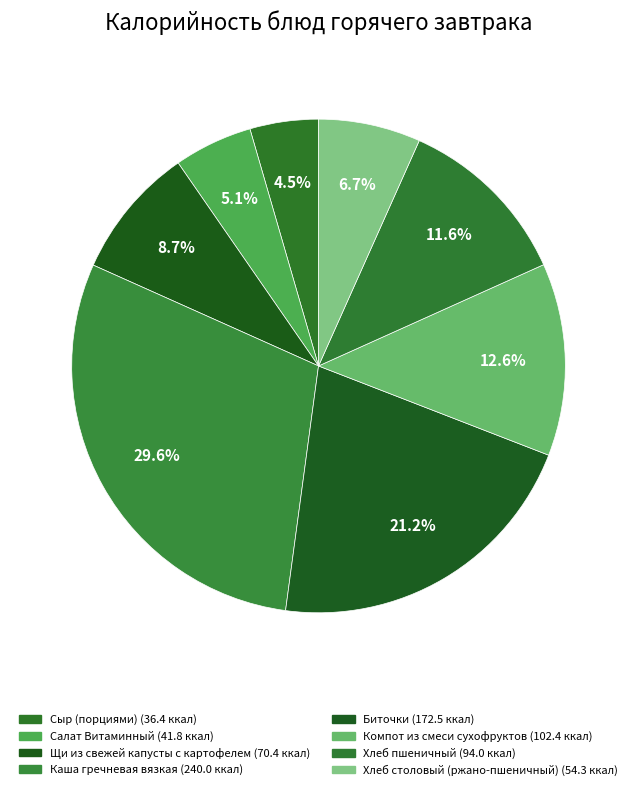

The Сыр (порциями) slice represents 1% of the pie. True or false?

False